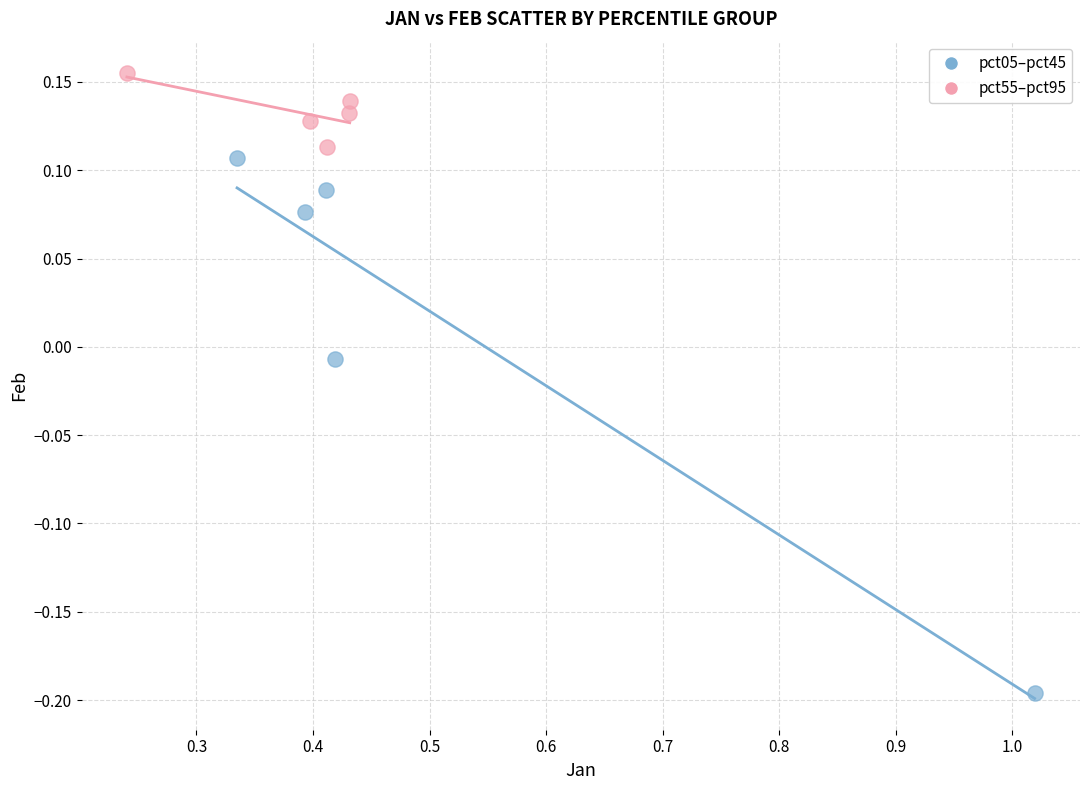

Which series contains the lowest Y value?

pct05–pct45